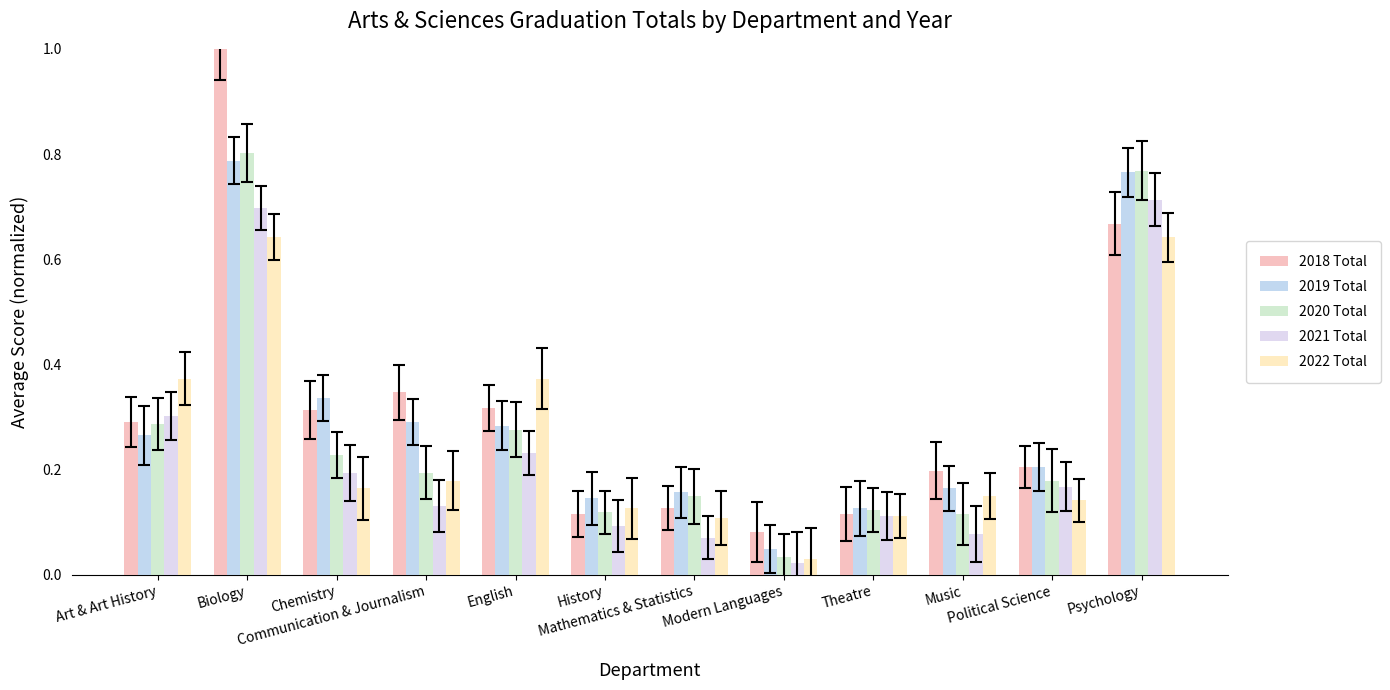

What is the sum of all 2022 Total values?

3.0